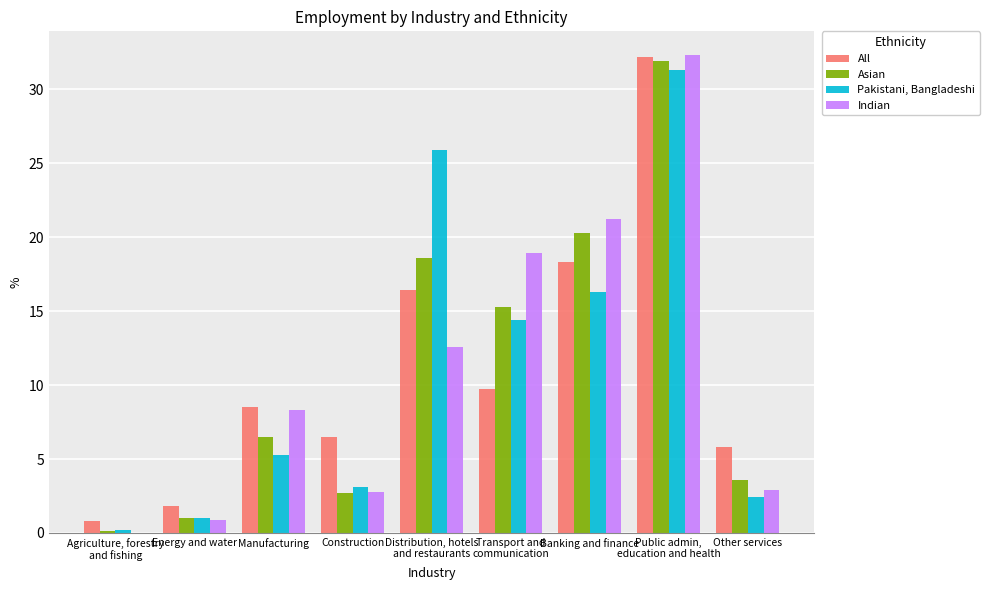

Count the number of categories in the chart.

9